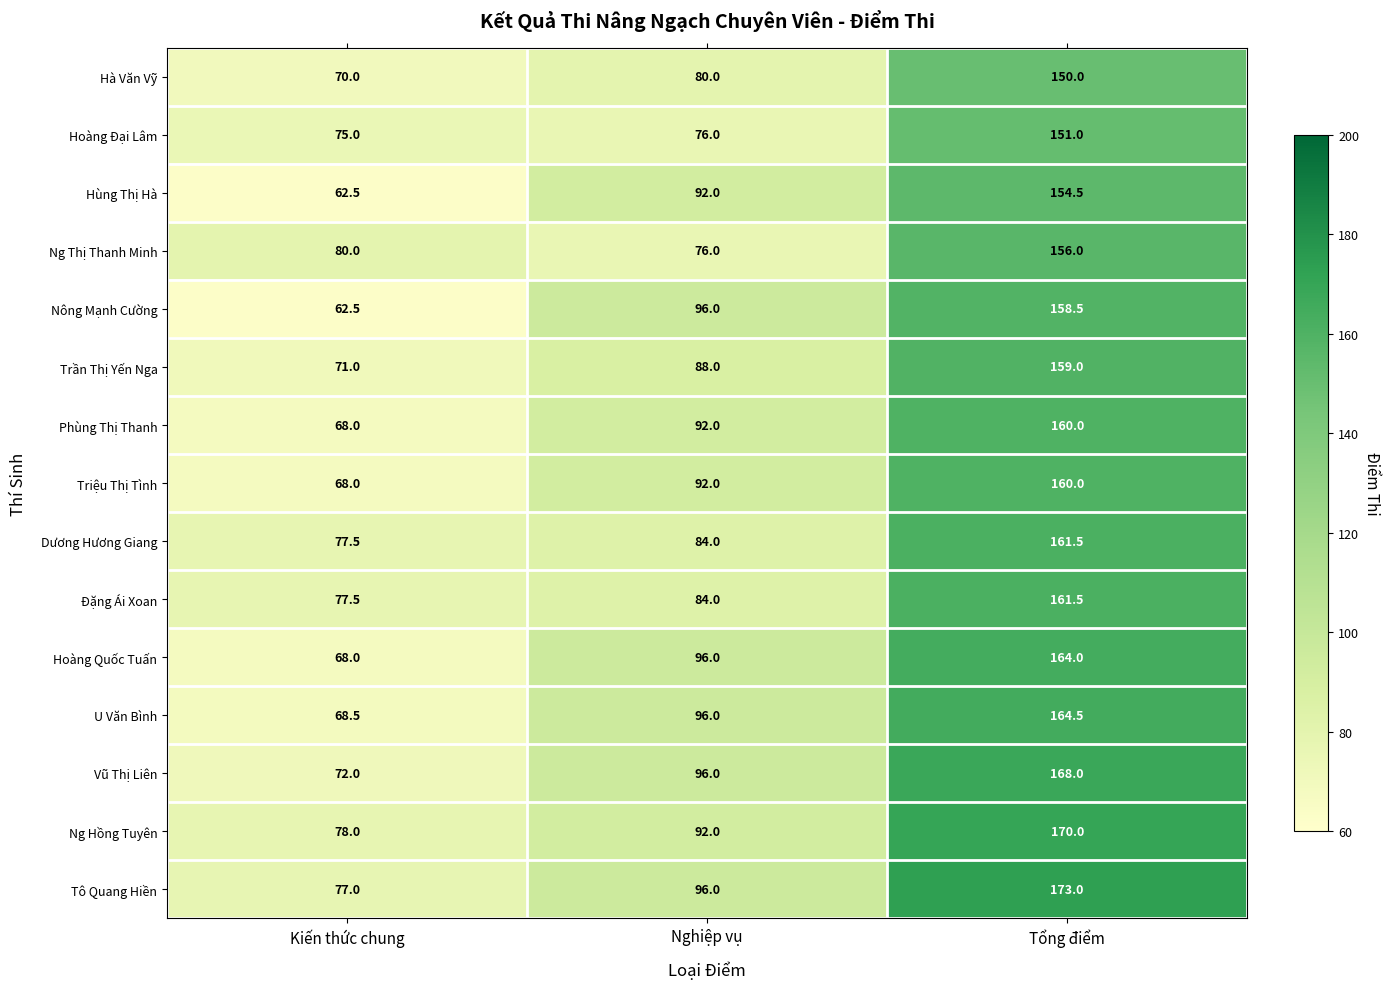

Between Nghiệp vụ and Tổng điểm, which series saw the biggest shift?

Ng Thị Thanh Minh